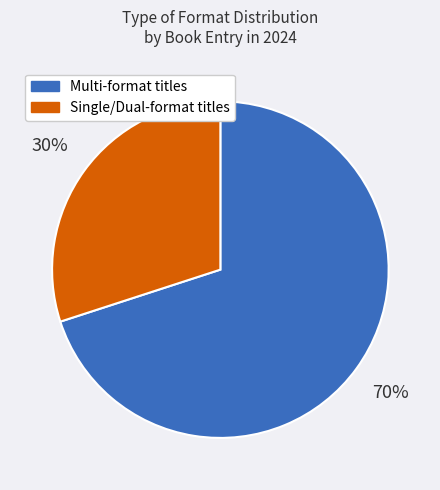

Is there a majority slice in this chart?

Yes